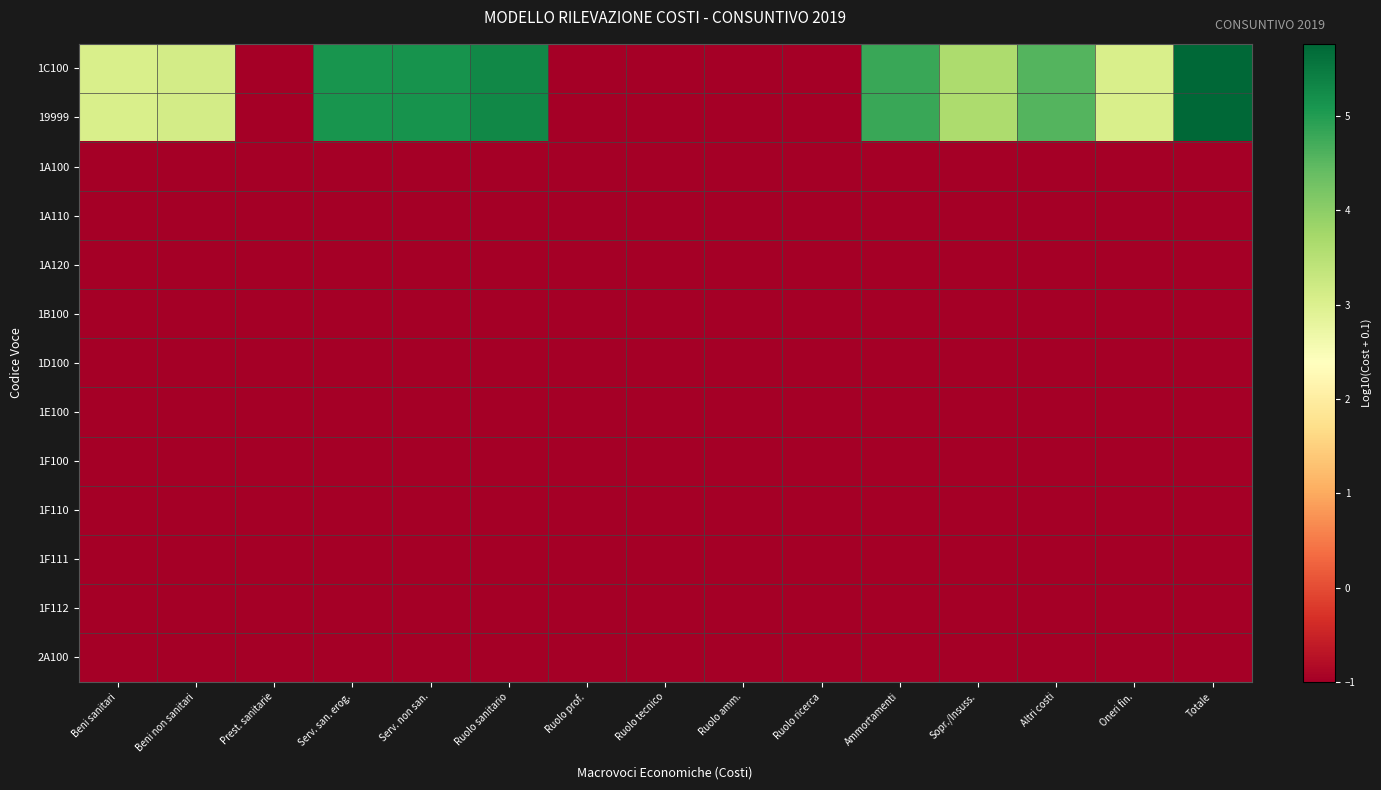

Reading left to right, list all the values displayed in this chart.

1C100: Beni sanitari=3.0	Beni non sanitari=3.1	Prest. sanitarie=-1.0	Serv. san. erog.=5.1	Serv. non san.=5.1	Ruolo sanitario=5.3	Ruolo prof.=-1.0	Ruolo tecnico=-1.0	Ruolo amm.=-1.0	Ruolo ricerca=-1.0	Ammortamenti=4.8	Sopr./Insuss.=3.6	Altri costi=4.6	Oneri fin.=3.1	Totale=5.8
19999: Beni sanitari=3.0	Beni non sanitari=3.1	Prest. sanitarie=-1.0	Serv. san. erog.=5.1	Serv. non san.=5.1	Ruolo sanitario=5.3	Ruolo prof.=-1.0	Ruolo tecnico=-1.0	Ruolo amm.=-1.0	Ruolo ricerca=-1.0	Ammortamenti=4.8	Sopr./Insuss.=3.6	Altri costi=4.6	Oneri fin.=3.1	Totale=5.8
1A100: Beni sanitari=-1.0	Beni non sanitari=-1.0	Prest. sanitarie=-1.0	Serv. san. erog.=-1.0	Serv. non san.=-1.0	Ruolo sanitario=-1.0	Ruolo prof.=-1.0	Ruolo tecnico=-1.0	Ruolo amm.=-1.0	Ruolo ricerca=-1.0	Ammortamenti=-1.0	Sopr./Insuss.=-1.0	Altri costi=-1.0	Oneri fin.=-1.0	Totale=-1.0
1A110: Beni sanitari=-1.0	Beni non sanitari=-1.0	Prest. sanitarie=-1.0	Serv. san. erog.=-1.0	Serv. non san.=-1.0	Ruolo sanitario=-1.0	Ruolo prof.=-1.0	Ruolo tecnico=-1.0	Ruolo amm.=-1.0	Ruolo ricerca=-1.0	Ammortamenti=-1.0	Sopr./Insuss.=-1.0	Altri costi=-1.0	Oneri fin.=-1.0	Totale=-1.0
1A120: Beni sanitari=-1.0	Beni non sanitari=-1.0	Prest. sanitarie=-1.0	Serv. san. erog.=-1.0	Serv. non san.=-1.0	Ruolo sanitario=-1.0	Ruolo prof.=-1.0	Ruolo tecnico=-1.0	Ruolo amm.=-1.0	Ruolo ricerca=-1.0	Ammortamenti=-1.0	Sopr./Insuss.=-1.0	Altri costi=-1.0	Oneri fin.=-1.0	Totale=-1.0
1B100: Beni sanitari=-1.0	Beni non sanitari=-1.0	Prest. sanitarie=-1.0	Serv. san. erog.=-1.0	Serv. non san.=-1.0	Ruolo sanitario=-1.0	Ruolo prof.=-1.0	Ruolo tecnico=-1.0	Ruolo amm.=-1.0	Ruolo ricerca=-1.0	Ammortamenti=-1.0	Sopr./Insuss.=-1.0	Altri costi=-1.0	Oneri fin.=-1.0	Totale=-1.0
1D100: Beni sanitari=-1.0	Beni non sanitari=-1.0	Prest. sanitarie=-1.0	Serv. san. erog.=-1.0	Serv. non san.=-1.0	Ruolo sanitario=-1.0	Ruolo prof.=-1.0	Ruolo tecnico=-1.0	Ruolo amm.=-1.0	Ruolo ricerca=-1.0	Ammortamenti=-1.0	Sopr./Insuss.=-1.0	Altri costi=-1.0	Oneri fin.=-1.0	Totale=-1.0
1E100: Beni sanitari=-1.0	Beni non sanitari=-1.0	Prest. sanitarie=-1.0	Serv. san. erog.=-1.0	Serv. non san.=-1.0	Ruolo sanitario=-1.0	Ruolo prof.=-1.0	Ruolo tecnico=-1.0	Ruolo amm.=-1.0	Ruolo ricerca=-1.0	Ammortamenti=-1.0	Sopr./Insuss.=-1.0	Altri costi=-1.0	Oneri fin.=-1.0	Totale=-1.0
1F100: Beni sanitari=-1.0	Beni non sanitari=-1.0	Prest. sanitarie=-1.0	Serv. san. erog.=-1.0	Serv. non san.=-1.0	Ruolo sanitario=-1.0	Ruolo prof.=-1.0	Ruolo tecnico=-1.0	Ruolo amm.=-1.0	Ruolo ricerca=-1.0	Ammortamenti=-1.0	Sopr./Insuss.=-1.0	Altri costi=-1.0	Oneri fin.=-1.0	Totale=-1.0
1F110: Beni sanitari=-1.0	Beni non sanitari=-1.0	Prest. sanitarie=-1.0	Serv. san. erog.=-1.0	Serv. non san.=-1.0	Ruolo sanitario=-1.0	Ruolo prof.=-1.0	Ruolo tecnico=-1.0	Ruolo amm.=-1.0	Ruolo ricerca=-1.0	Ammortamenti=-1.0	Sopr./Insuss.=-1.0	Altri costi=-1.0	Oneri fin.=-1.0	Totale=-1.0
1F111: Beni sanitari=-1.0	Beni non sanitari=-1.0	Prest. sanitarie=-1.0	Serv. san. erog.=-1.0	Serv. non san.=-1.0	Ruolo sanitario=-1.0	Ruolo prof.=-1.0	Ruolo tecnico=-1.0	Ruolo amm.=-1.0	Ruolo ricerca=-1.0	Ammortamenti=-1.0	Sopr./Insuss.=-1.0	Altri costi=-1.0	Oneri fin.=-1.0	Totale=-1.0
1F112: Beni sanitari=-1.0	Beni non sanitari=-1.0	Prest. sanitarie=-1.0	Serv. san. erog.=-1.0	Serv. non san.=-1.0	Ruolo sanitario=-1.0	Ruolo prof.=-1.0	Ruolo tecnico=-1.0	Ruolo amm.=-1.0	Ruolo ricerca=-1.0	Ammortamenti=-1.0	Sopr./Insuss.=-1.0	Altri costi=-1.0	Oneri fin.=-1.0	Totale=-1.0
2A100: Beni sanitari=-1.0	Beni non sanitari=-1.0	Prest. sanitarie=-1.0	Serv. san. erog.=-1.0	Serv. non san.=-1.0	Ruolo sanitario=-1.0	Ruolo prof.=-1.0	Ruolo tecnico=-1.0	Ruolo amm.=-1.0	Ruolo ricerca=-1.0	Ammortamenti=-1.0	Sopr./Insuss.=-1.0	Altri costi=-1.0	Oneri fin.=-1.0	Totale=-1.0